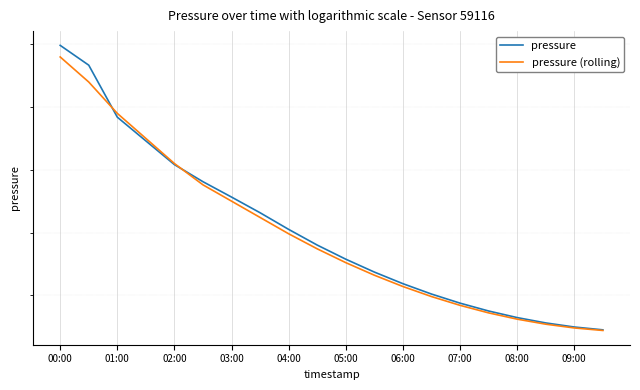

At which label does pressure first exceed 101240?

00:00